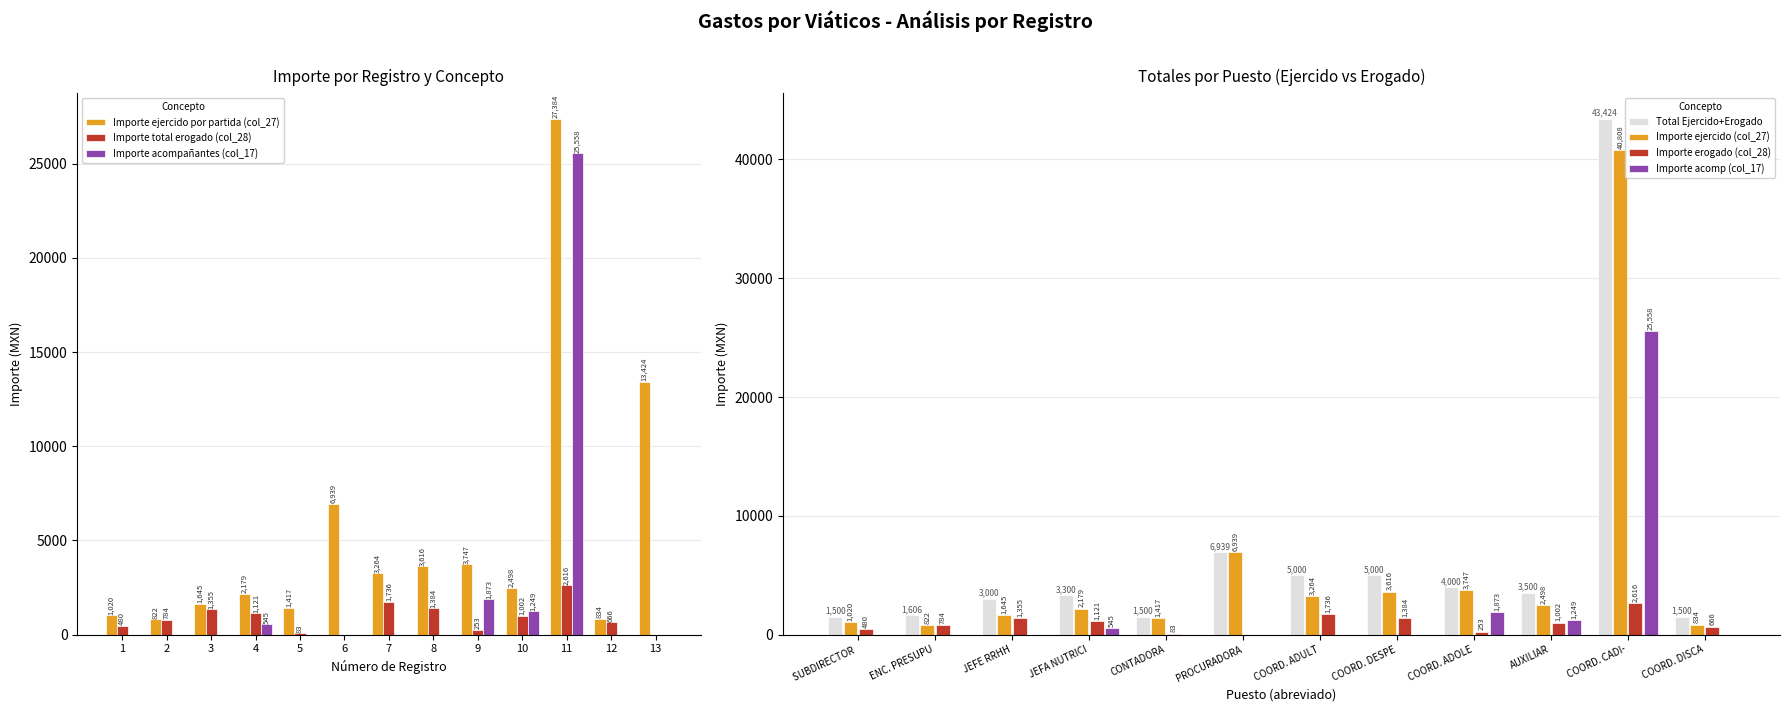

What is the difference between the Importe ejercido por partida (col_27) values at 13 and 7?

10160.9